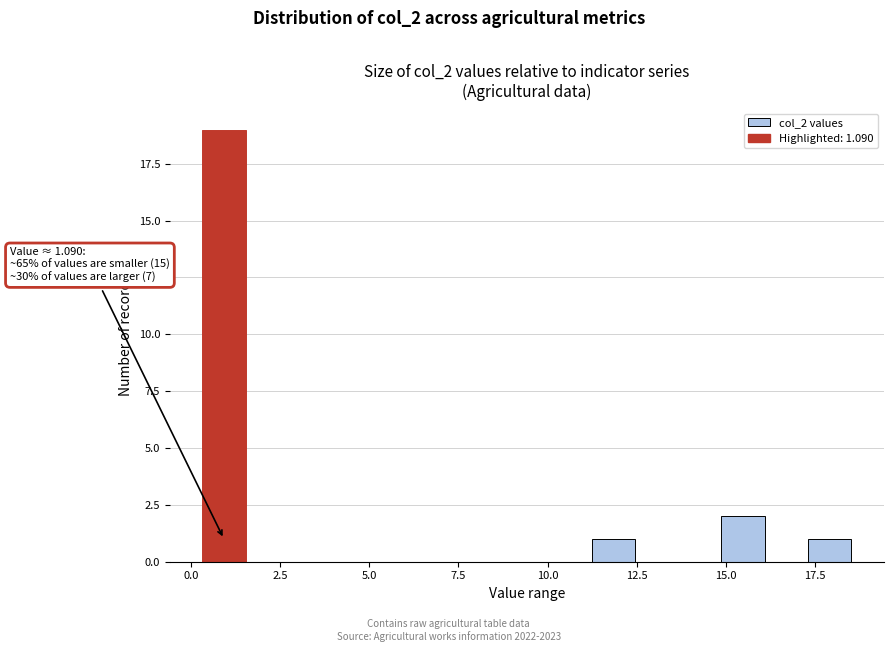

Read against the x-axis, roughly where is the centre of the tallest bar?

1.0